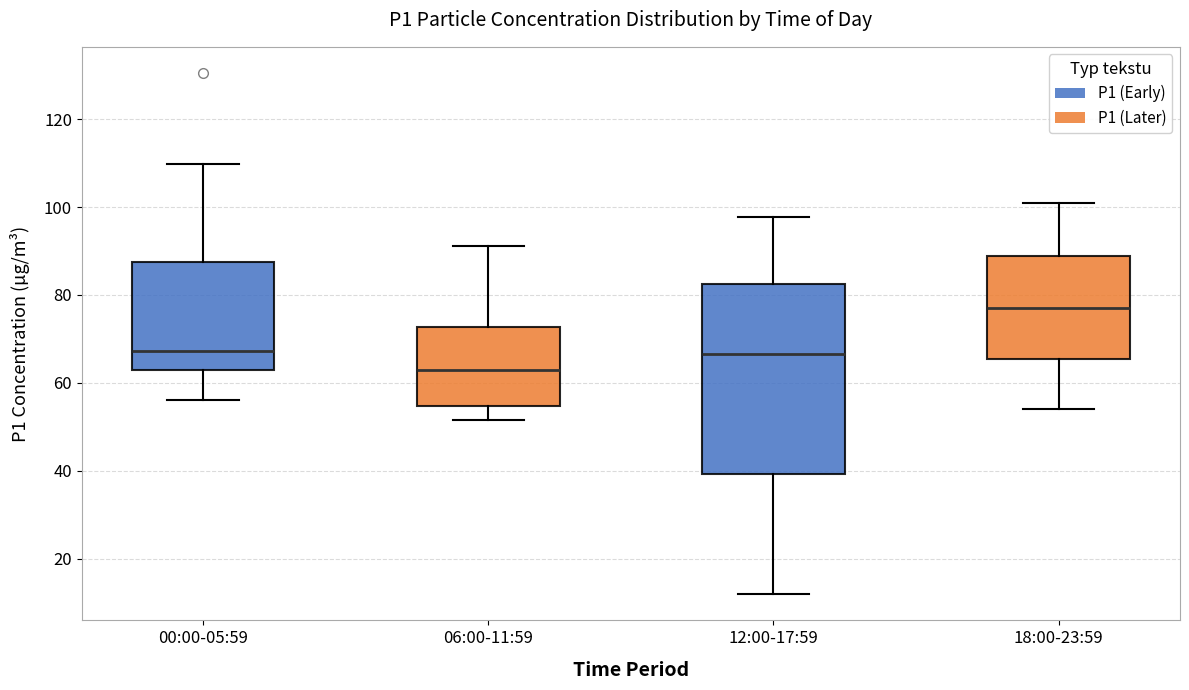

Where is the lower edge of the box for 12:00-17:59 on the y-axis? The values are not printed on the chart, so give them approximately, as read against the axis.

40